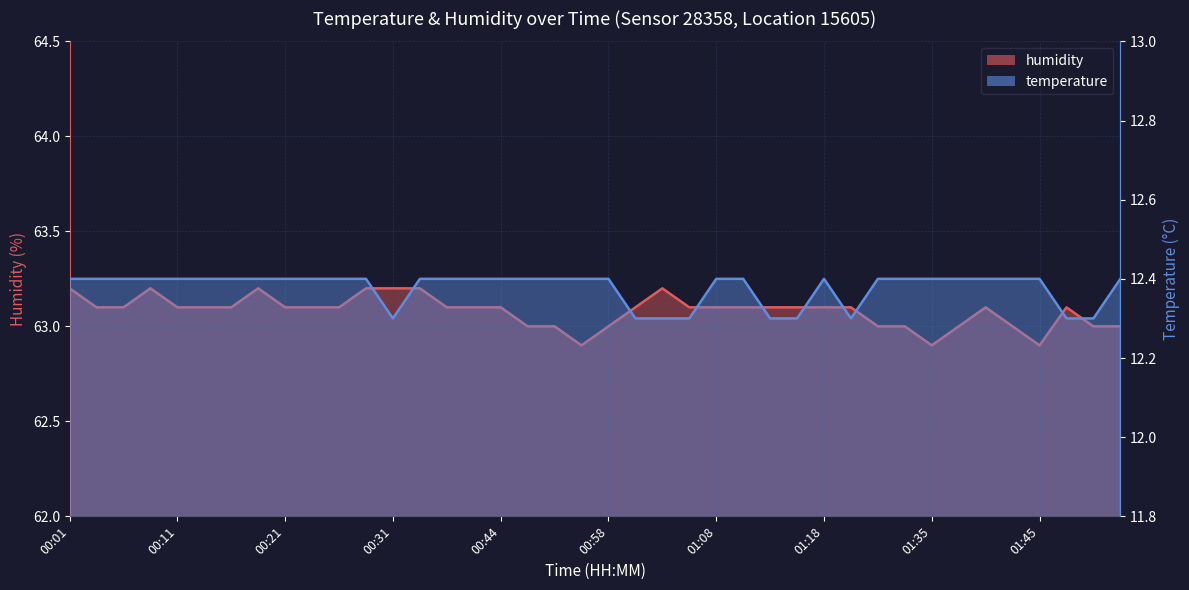

List the series in order of their overall mean, lowest first.

temperature, humidity